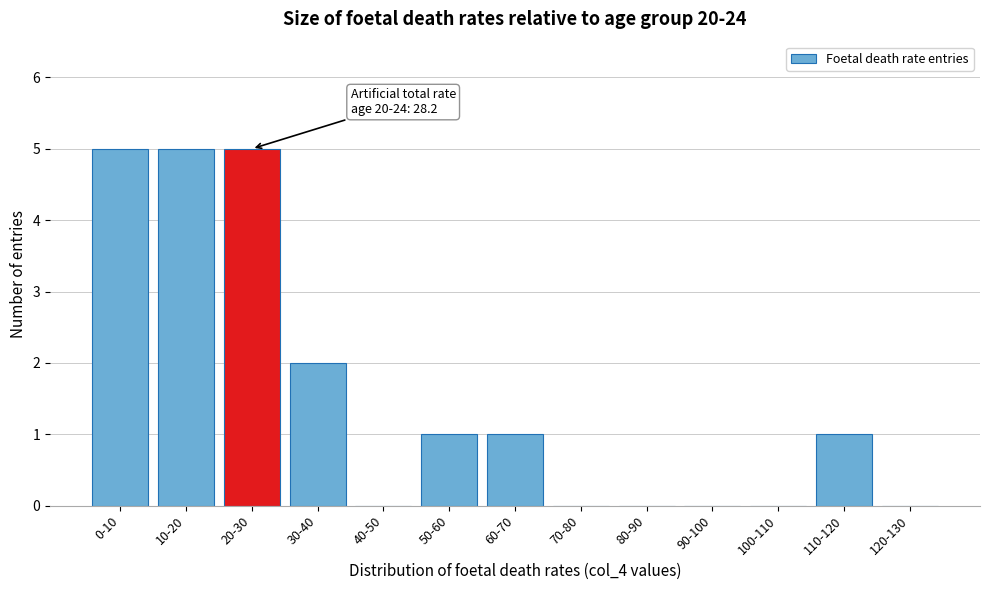

Reading right to left, list all the values displayed in this chart.

120-130=0	110-120=1	100-110=0	90-100=0	80-90=0	70-80=0	60-70=1	50-60=1	40-50=0	30-40=2	20-30=5	10-20=5	0-10=5